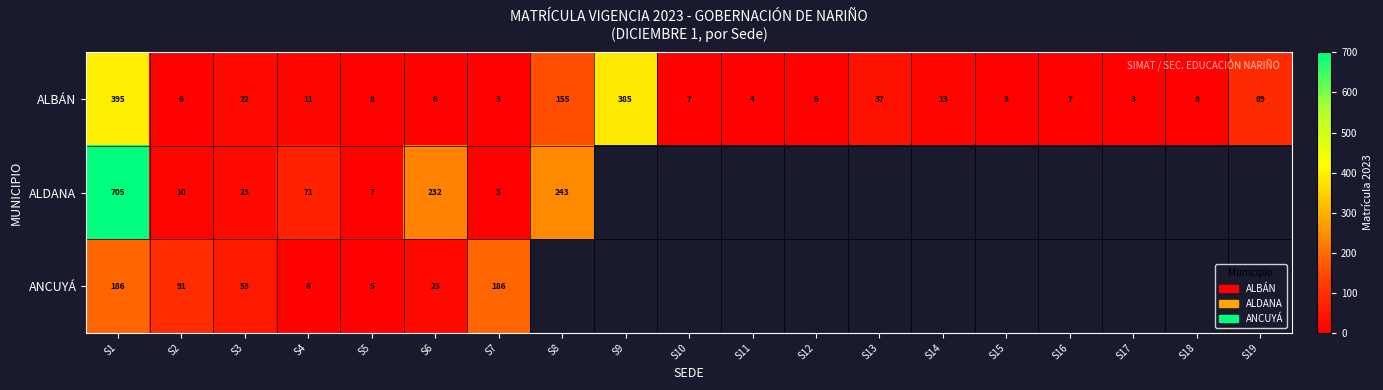

Where does the ALBÁN series first go above 8?

S1